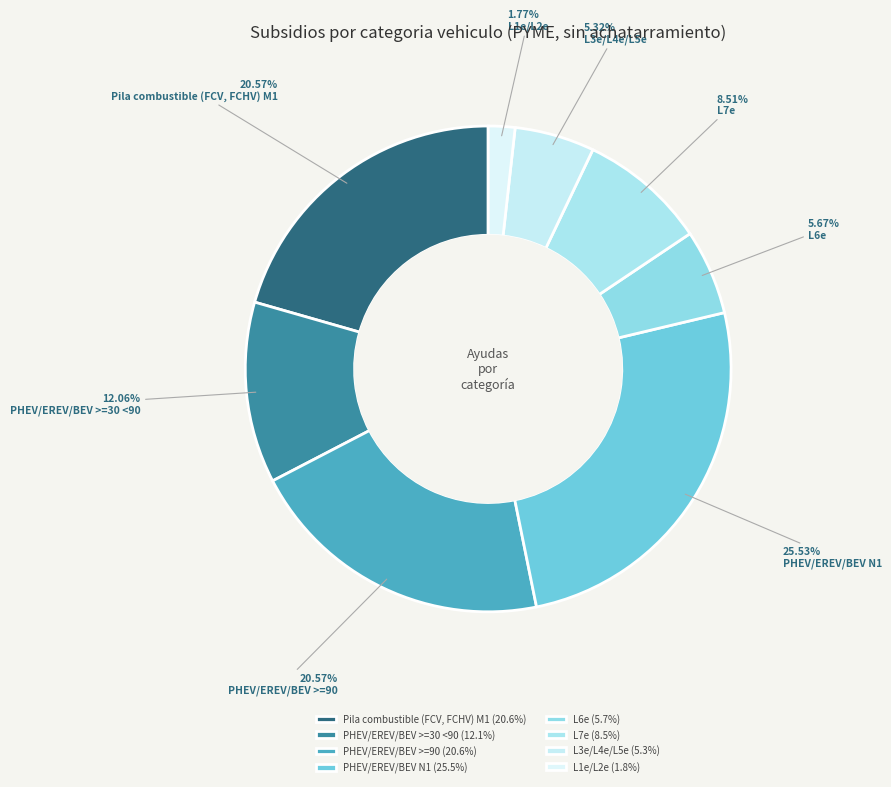

To the nearest percent, what percentage of the pie is Pila combustible (FCV, FCHV) M1?

21%